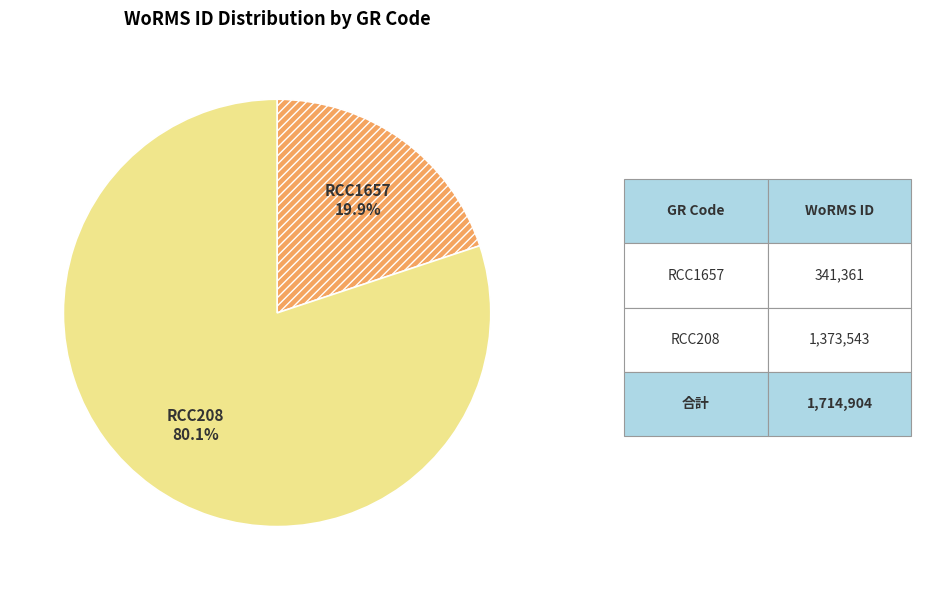

What is the ratio of the value at RCC1657 to the value at RCC208?

0.2